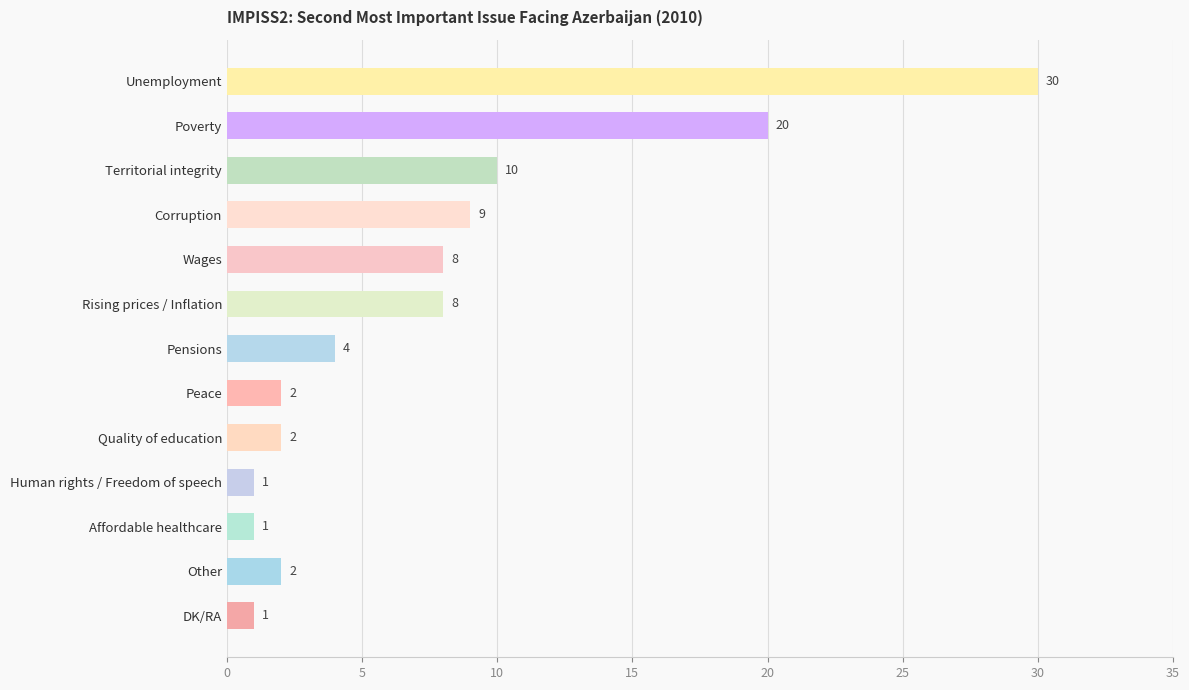

What is the maximum value shown in the chart?

30